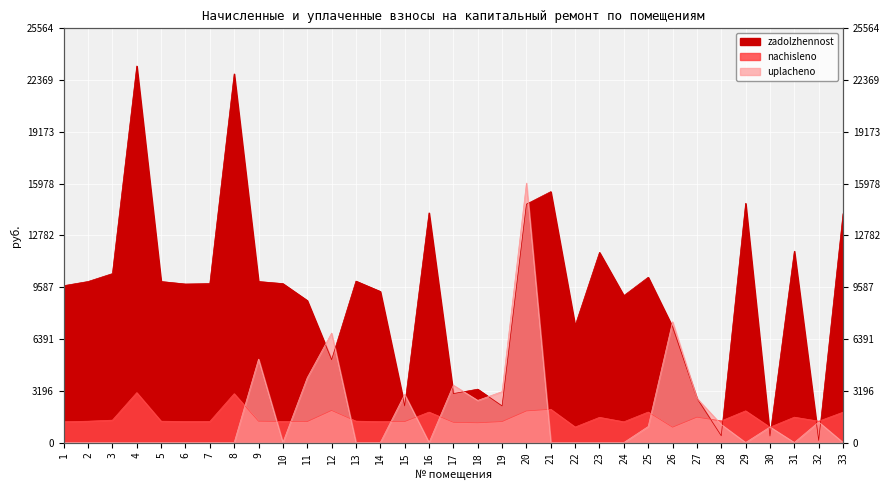

What is the highest value of the zadolzhennost series?

23240.4